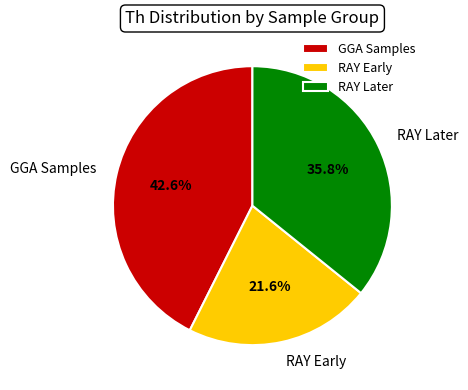

Between GGA Samples and RAY Later, which is larger?

GGA Samples